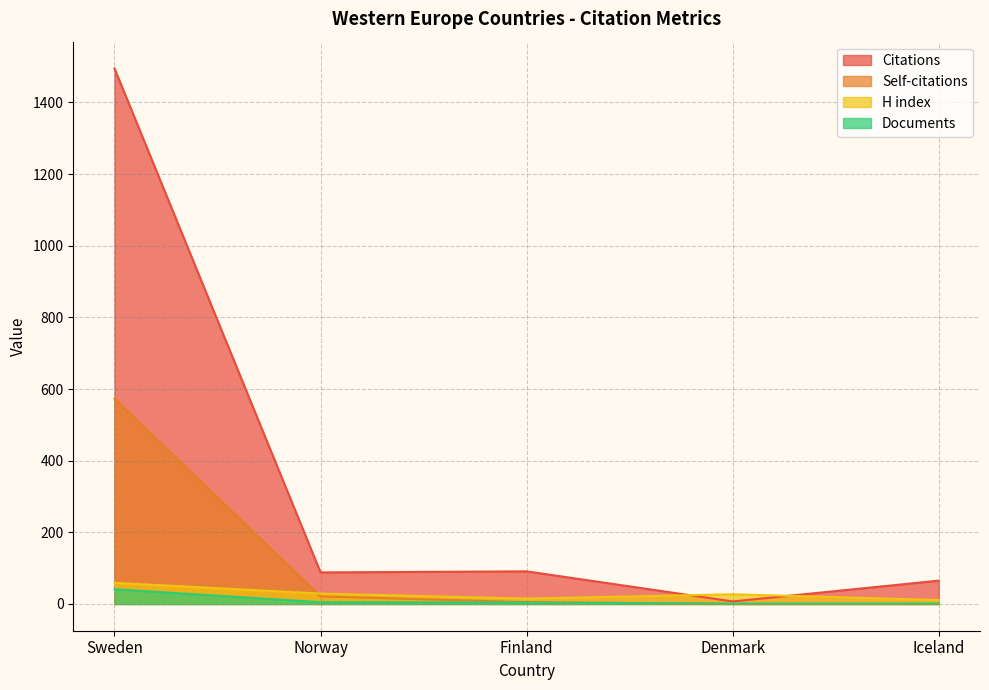

What is the difference between the Citations values at Iceland and Sweden?

1430